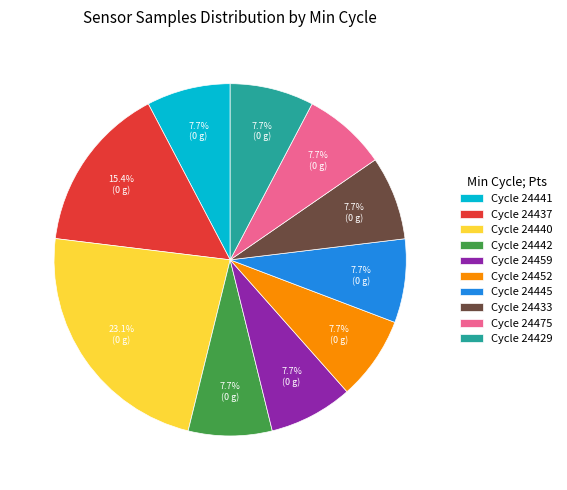

What percentage do Cycle 24442 and Cycle 24475 together represent?

15.4%